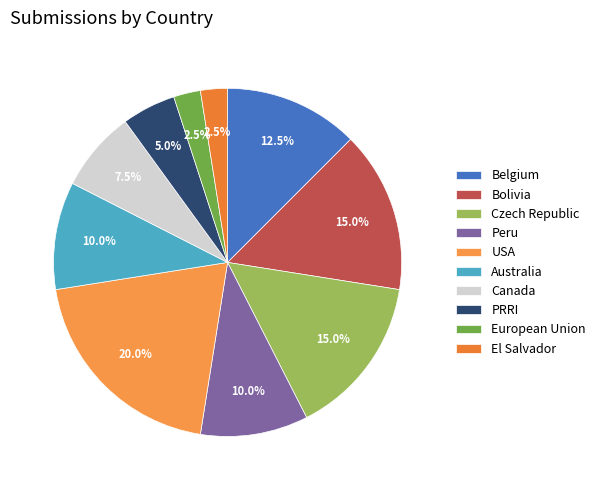

To the nearest percent, what percentage of the pie is Australia?

10%